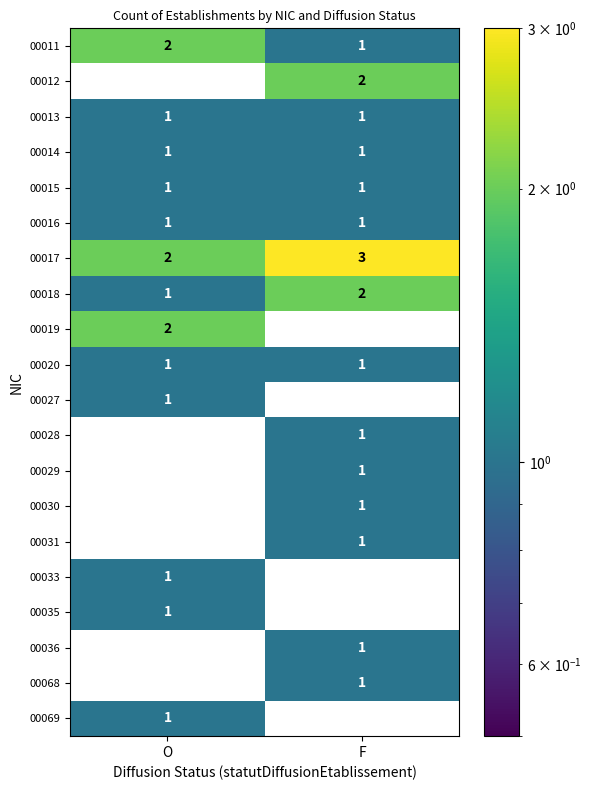

Where is 00017 nearest to the value 2?

O